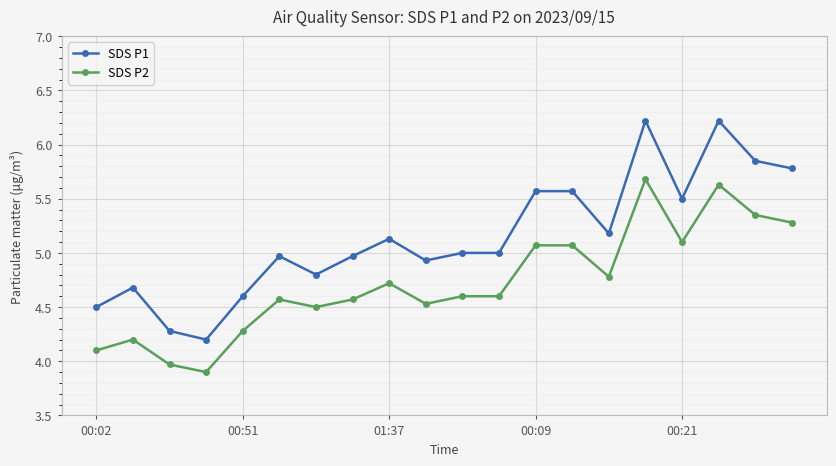

What is the lowest value of the SDS P1 series?

4.2